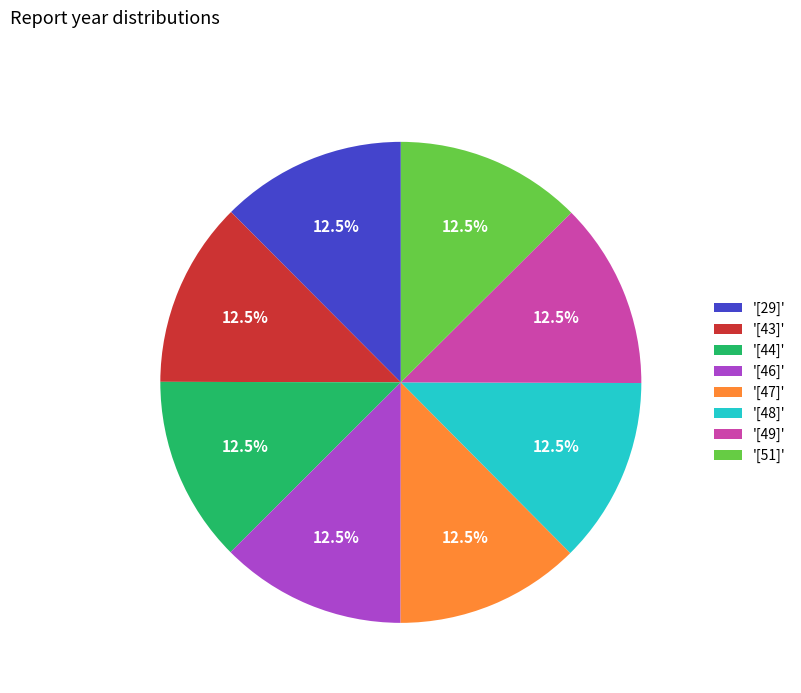

To the nearest percent, what is the average slice percentage?

12%